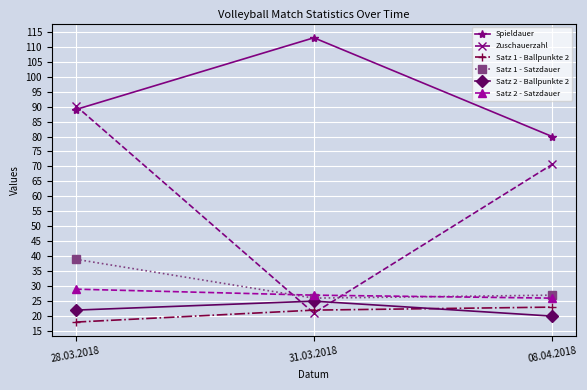

Which category has the lowest value in the Spieldauer series?

08.04.2018